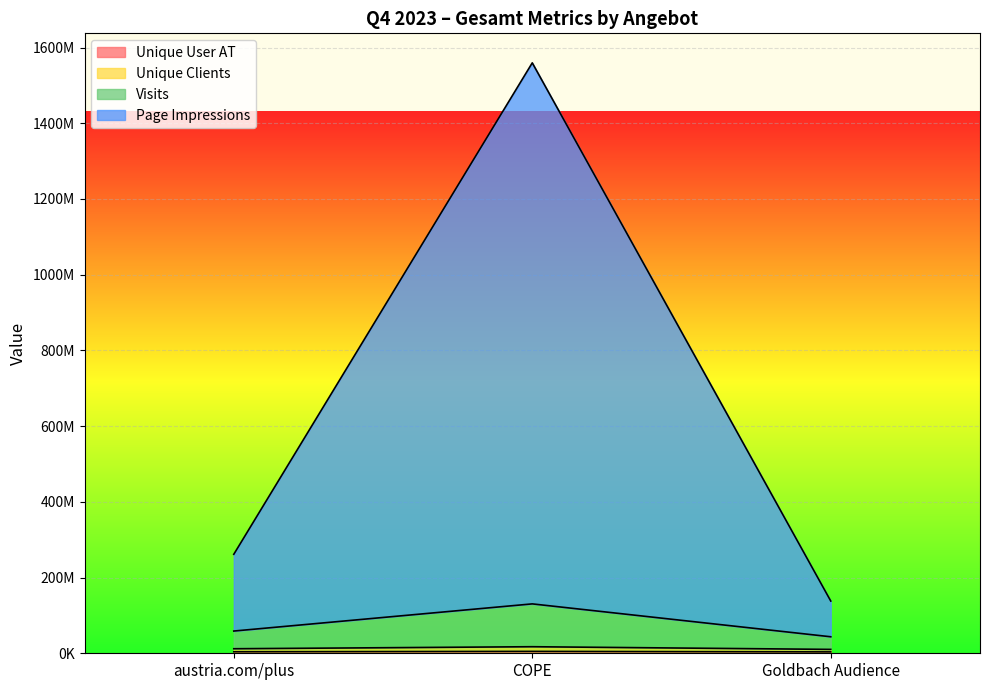

What is the total value across all series at COPE?

1712398218